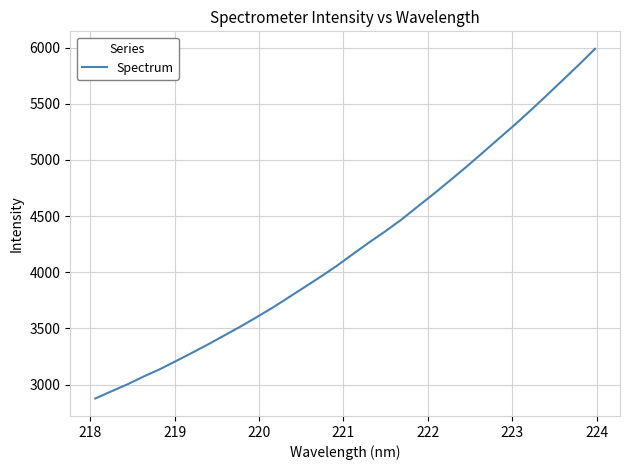

What is the difference between the maximum and minimum values?

3113.6